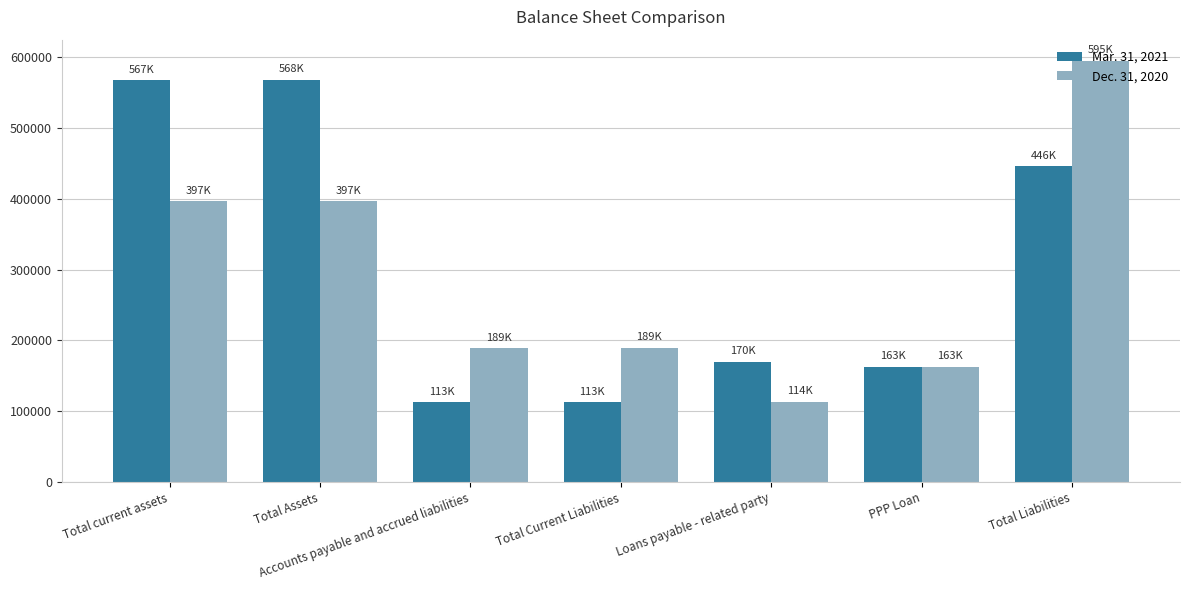

How many groups of bars are there?

7